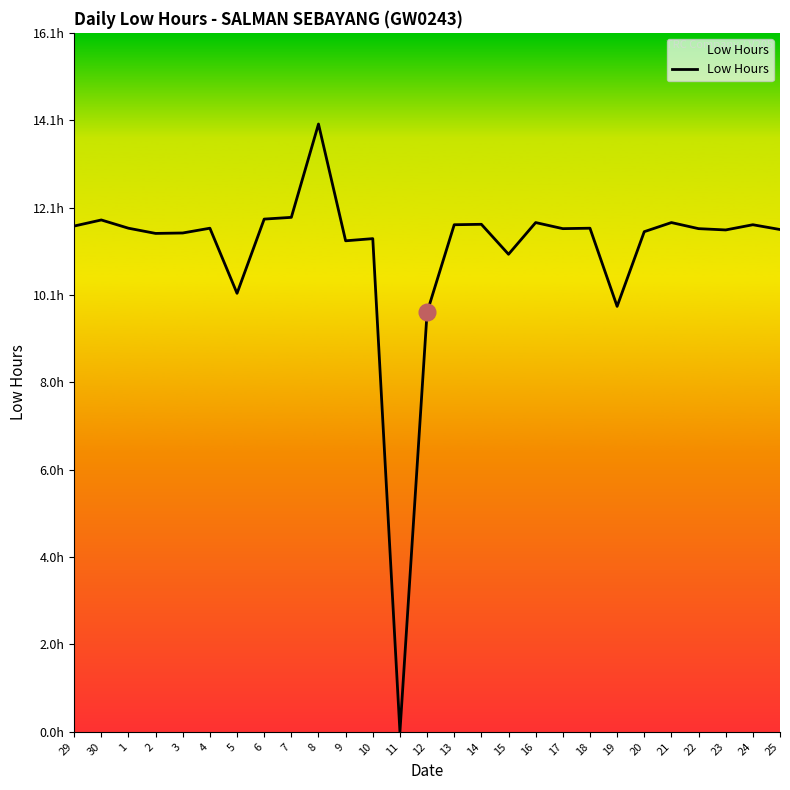

How many interior local peaks (higher than both neighbors) does the data have?

9